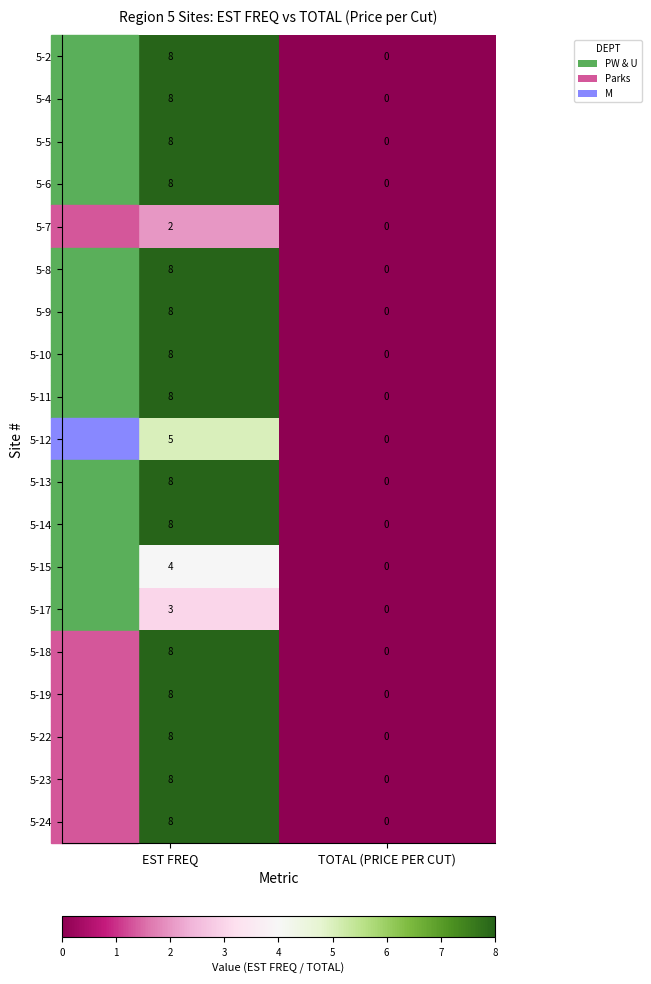

How many distinct data groups are displayed?

19